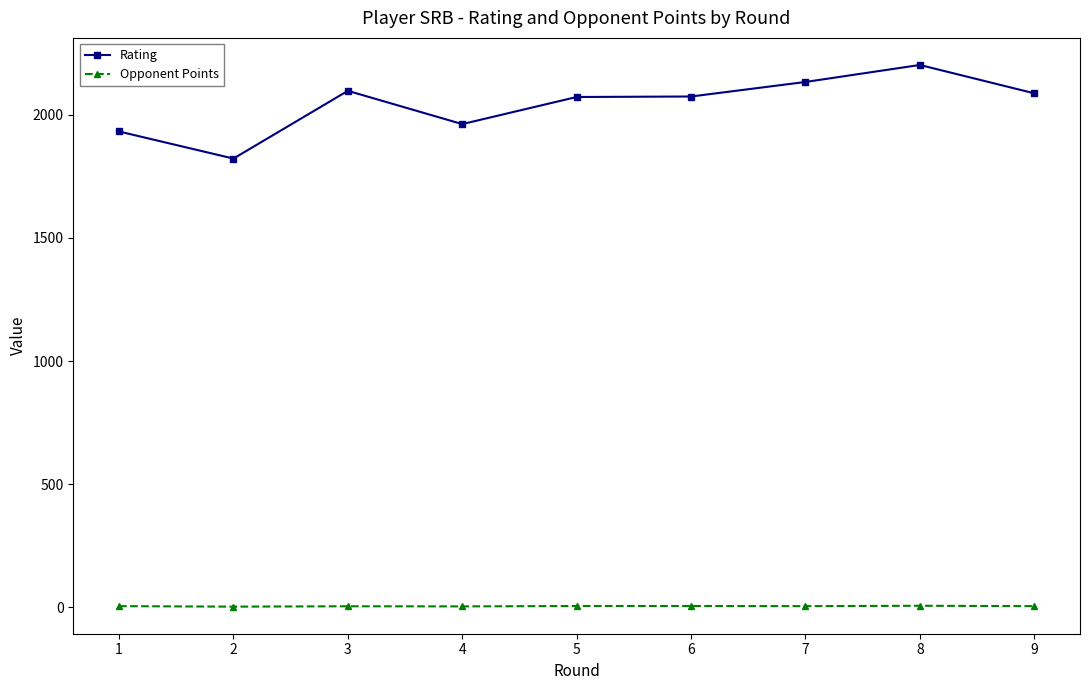

True or false: Opponent Points and Rating cross at least once.

False